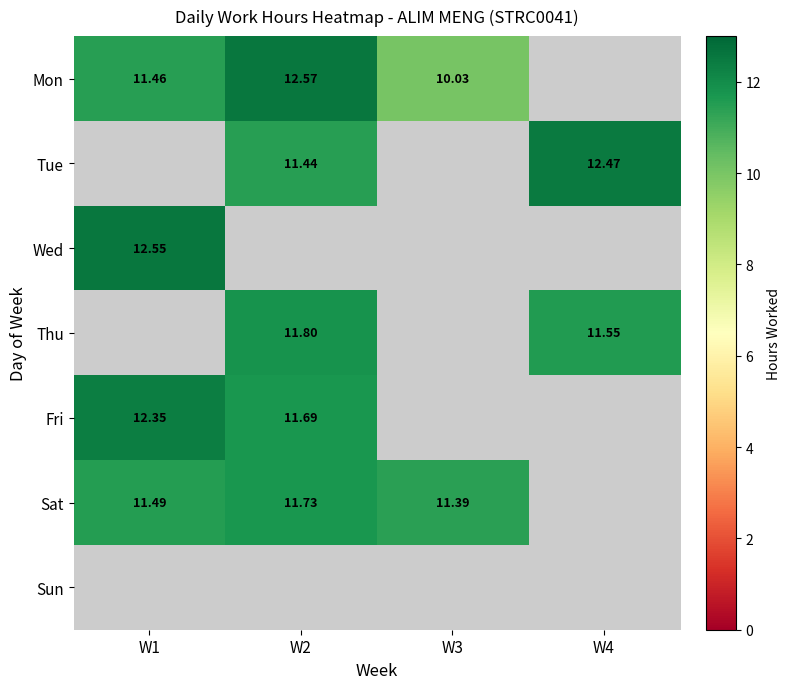

True or false: Tue has a value of 7.2 at W4.

False